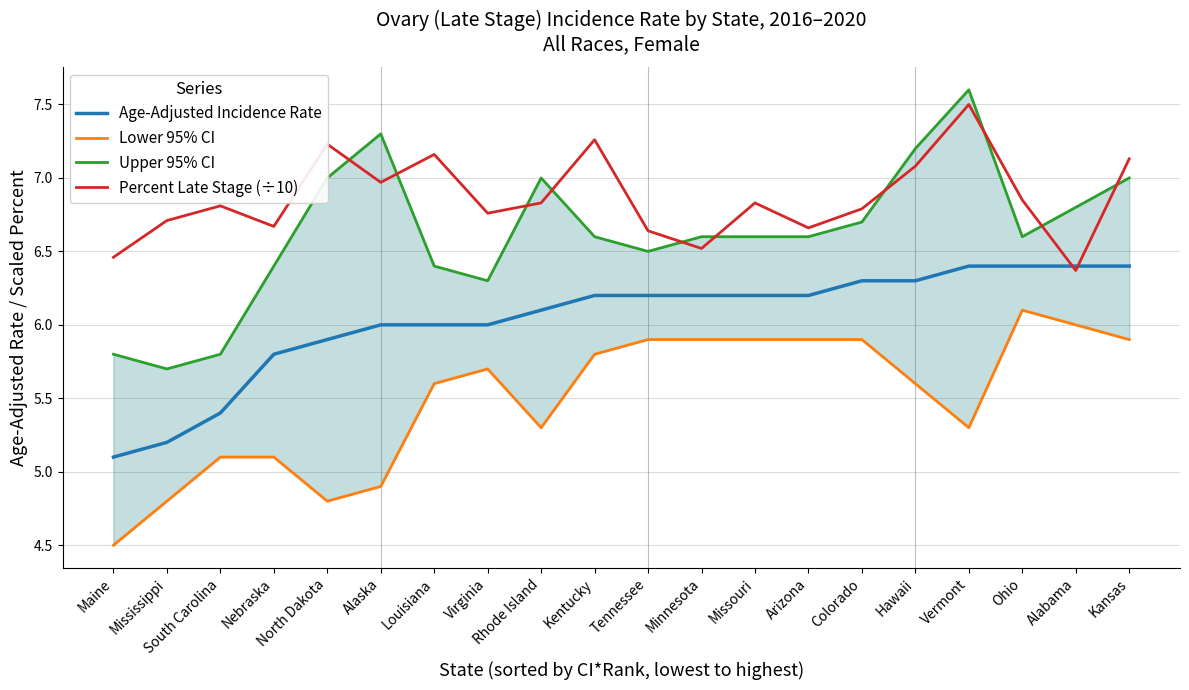

At which label is Lower 95% CI closest to 5?

South Carolina